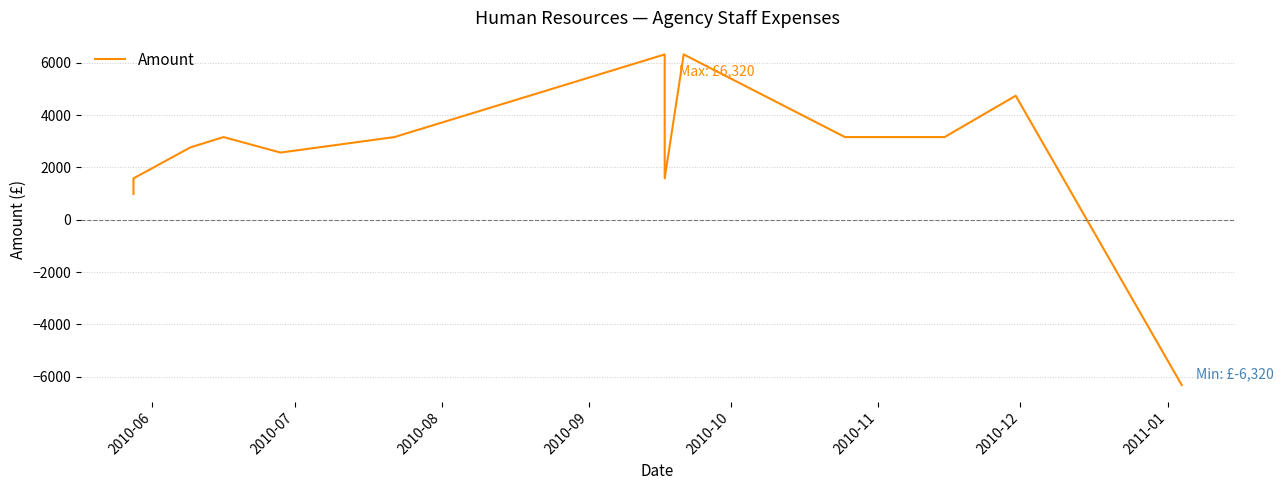

What is the value of the 13th point from the left?

4740.0